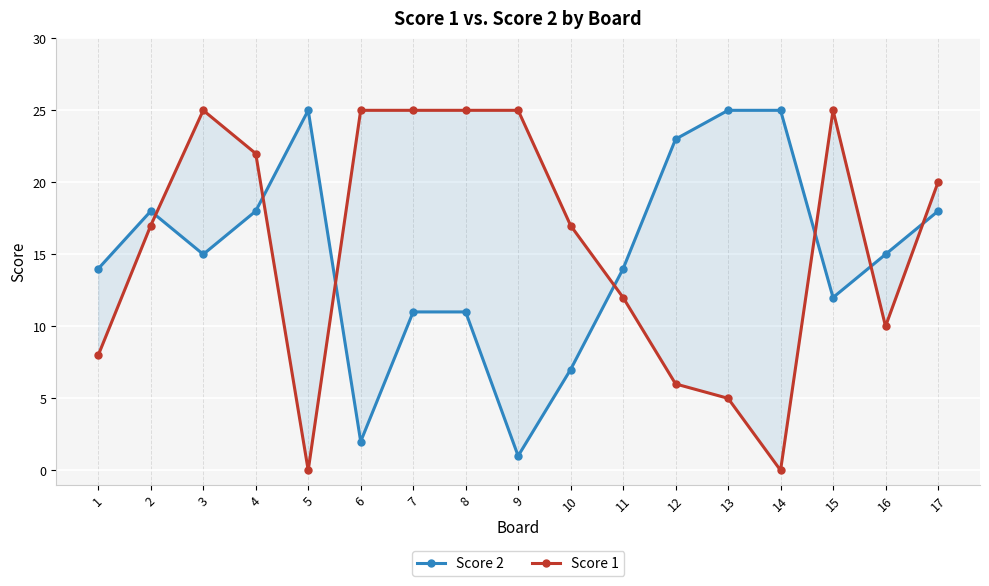

How many times do Score 1 and Score 2 cross each other?

7